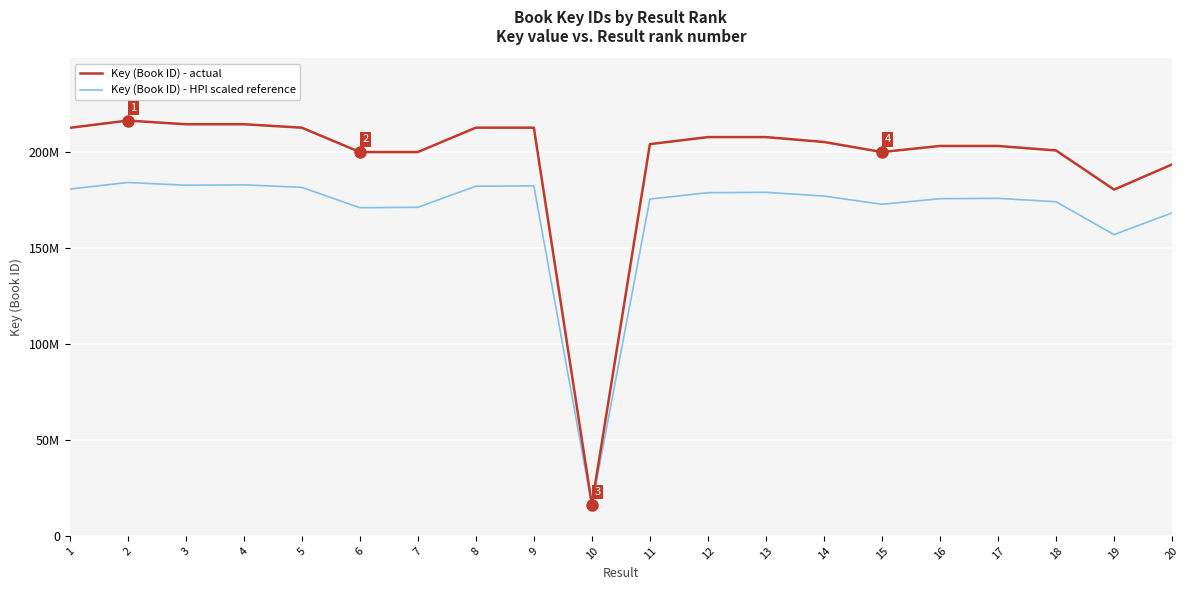

Does the chart display data point markers on the line(s)?

No